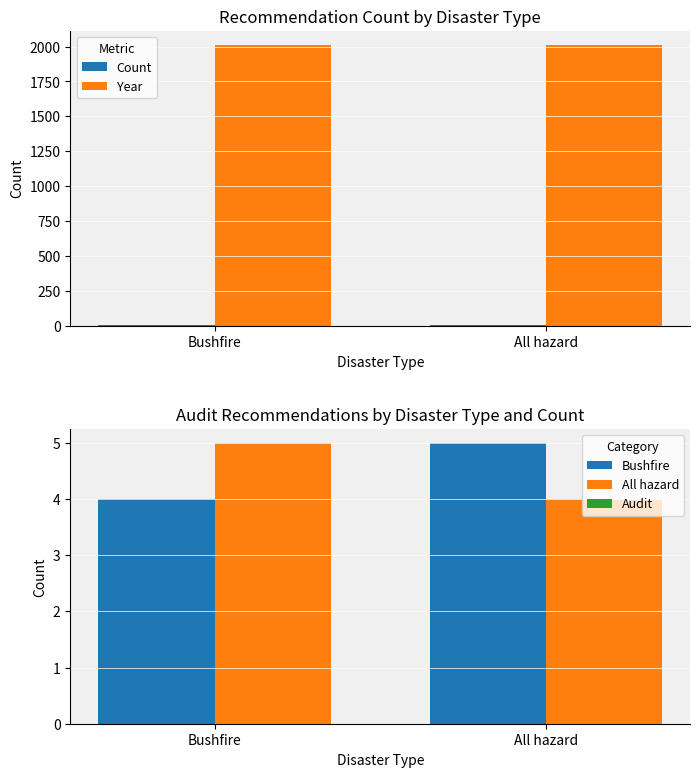

Does the chart contain stacked bars?

No